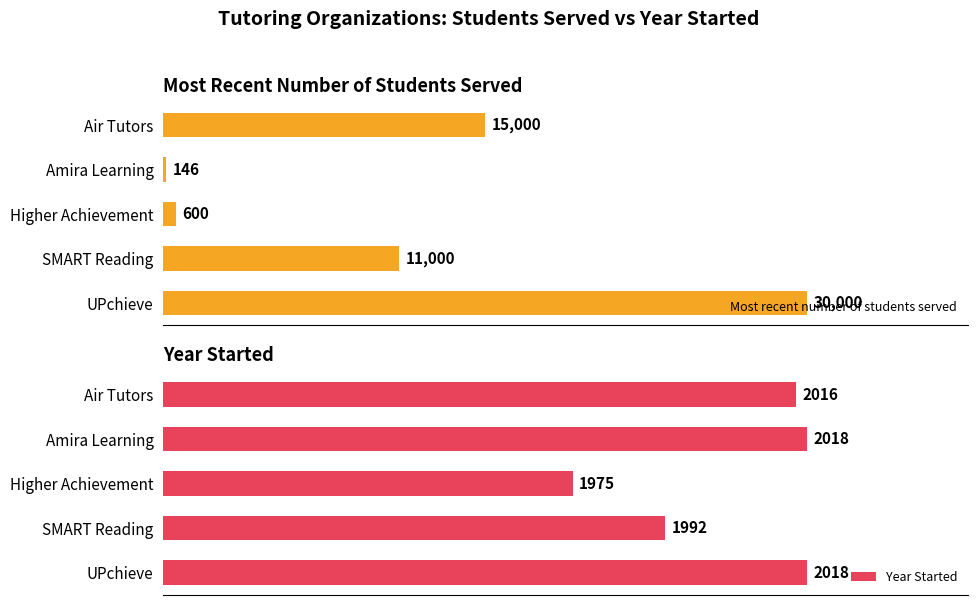

How many data points in Most recent number of students served are above 11000?

2